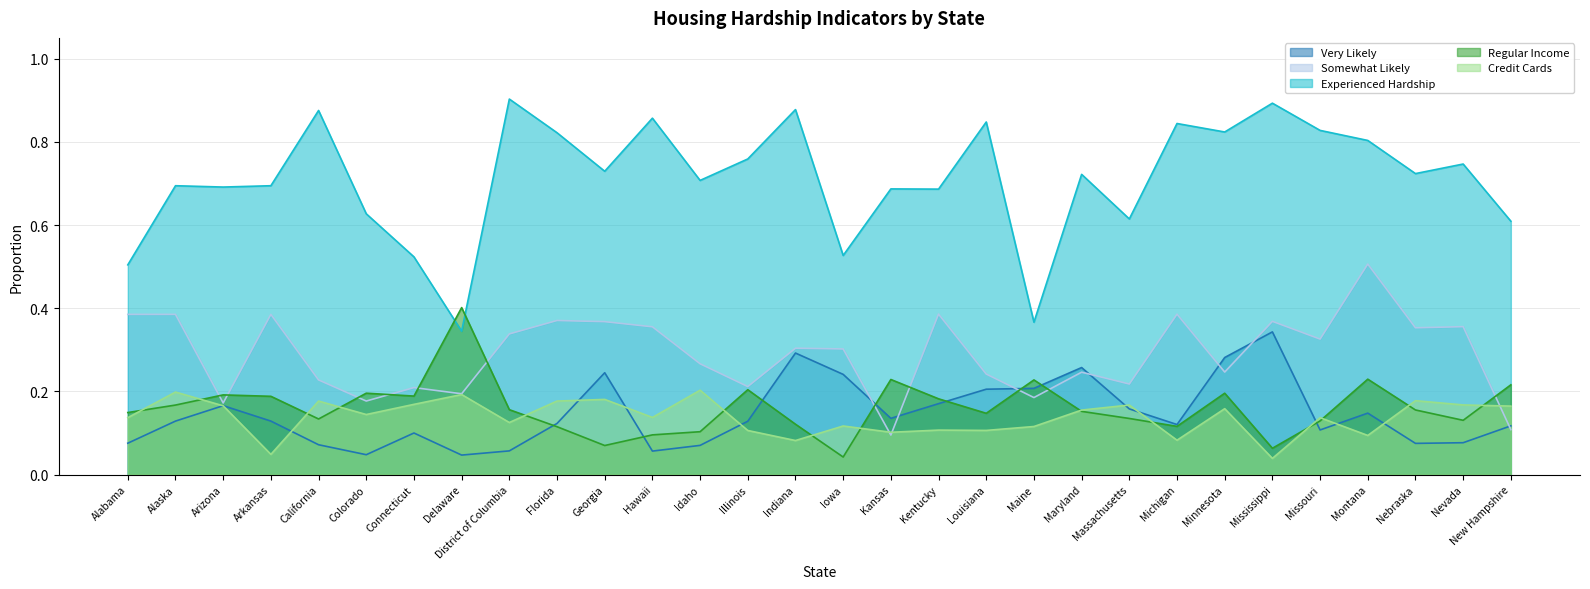

What is the value of the Credit Cards point at the 28th from the left?

0.2